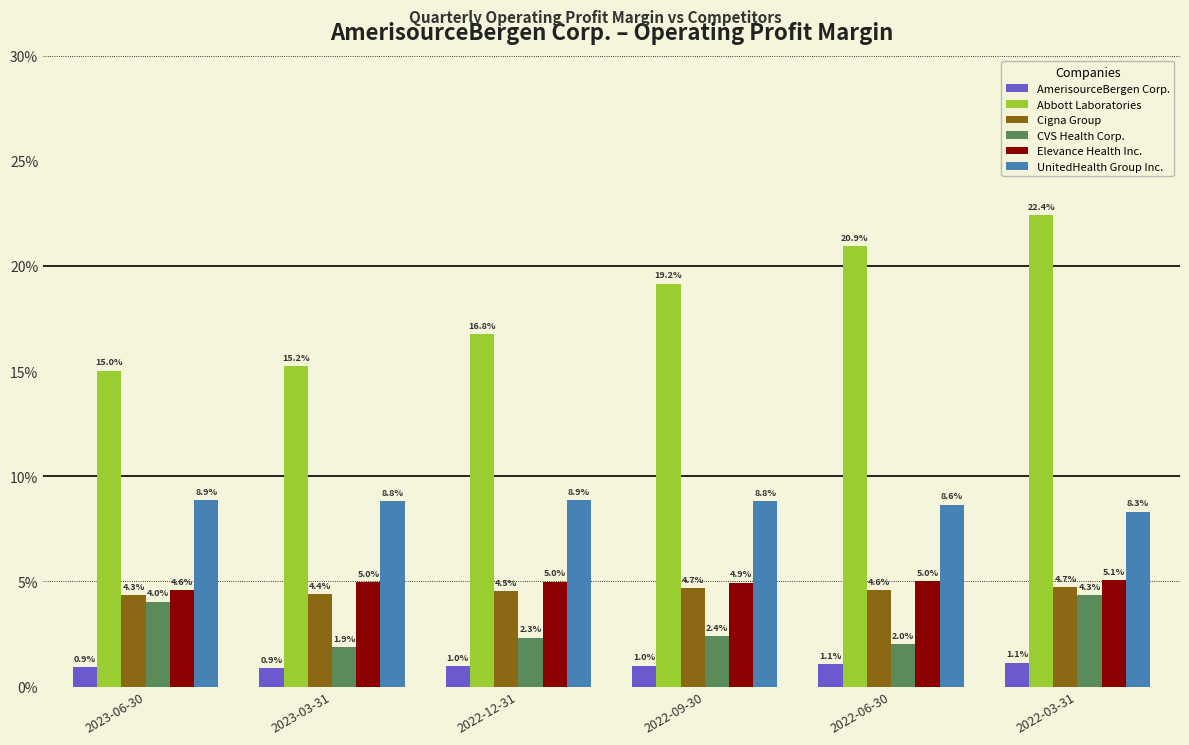

At which category is the sum across all series the highest?

2022-03-31